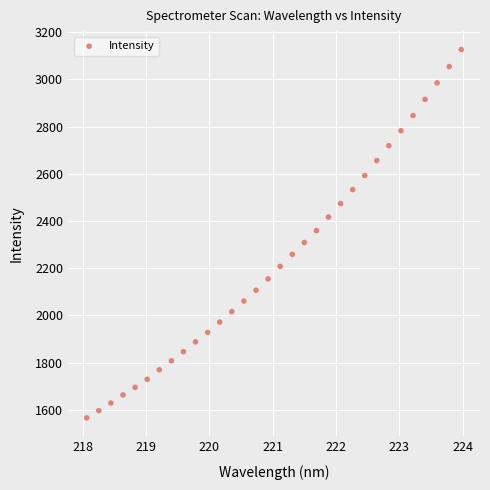

What is the range of Y values (max minus min)?

1560.3